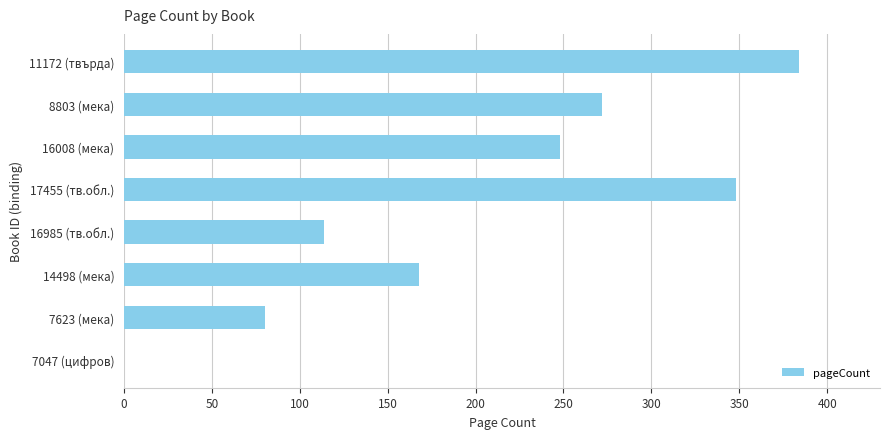

What is the maximum value shown in the chart?

384